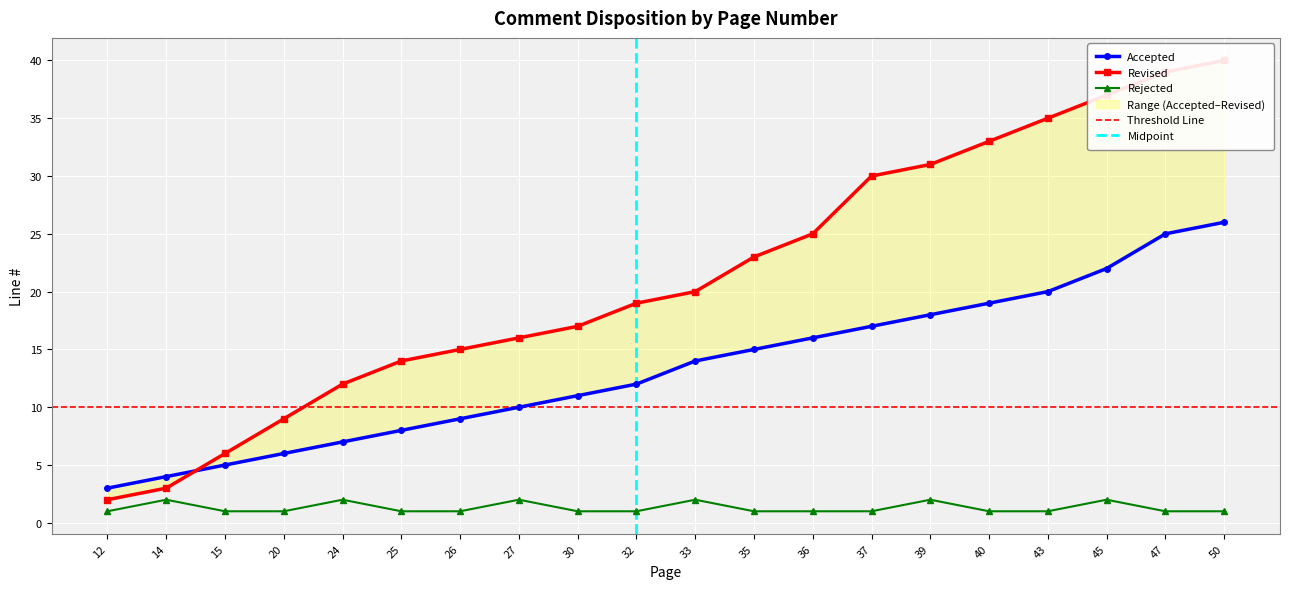

Count the Rejected values in the range 1 to 2.

20